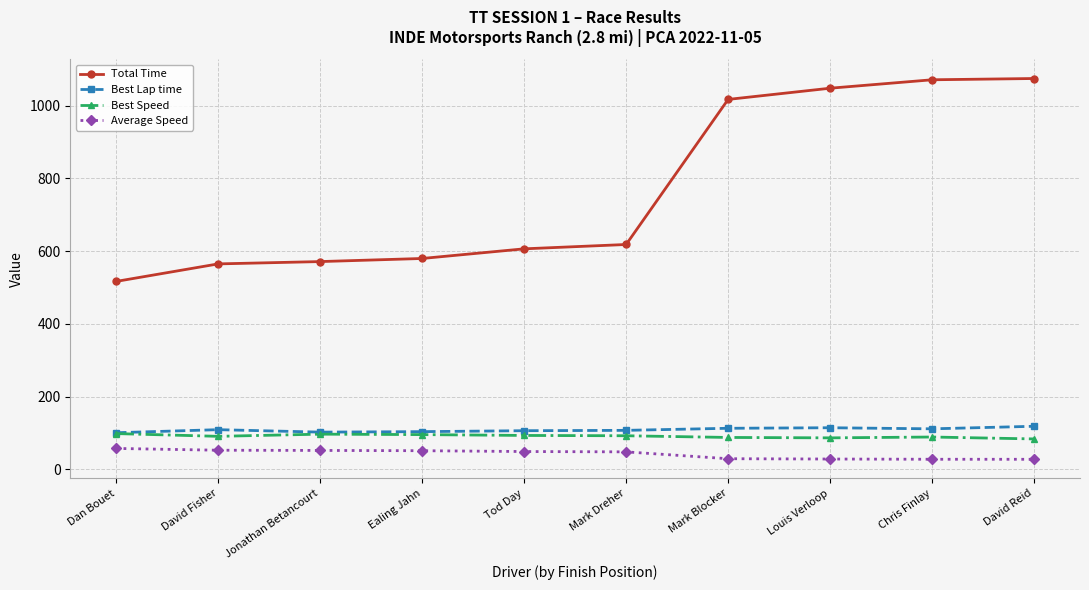

At how many categories does at least one series exceed 861?

4